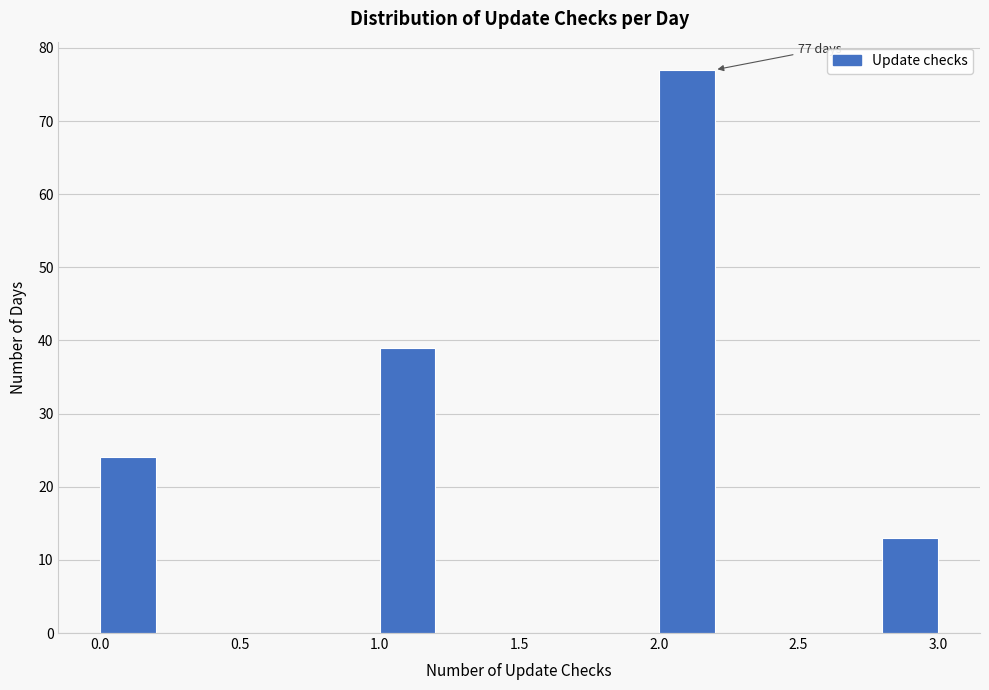

Over which range of the x-axis is the bar tallest?

2.0 to 2.2